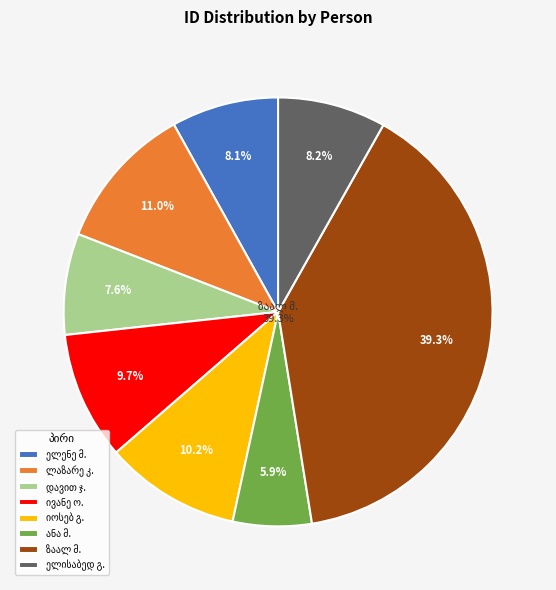

To the nearest percent, what is the combined percentage of ანა ივანეს ასული მელიქიძე and ელისაბედ გრიშაევი?

14%